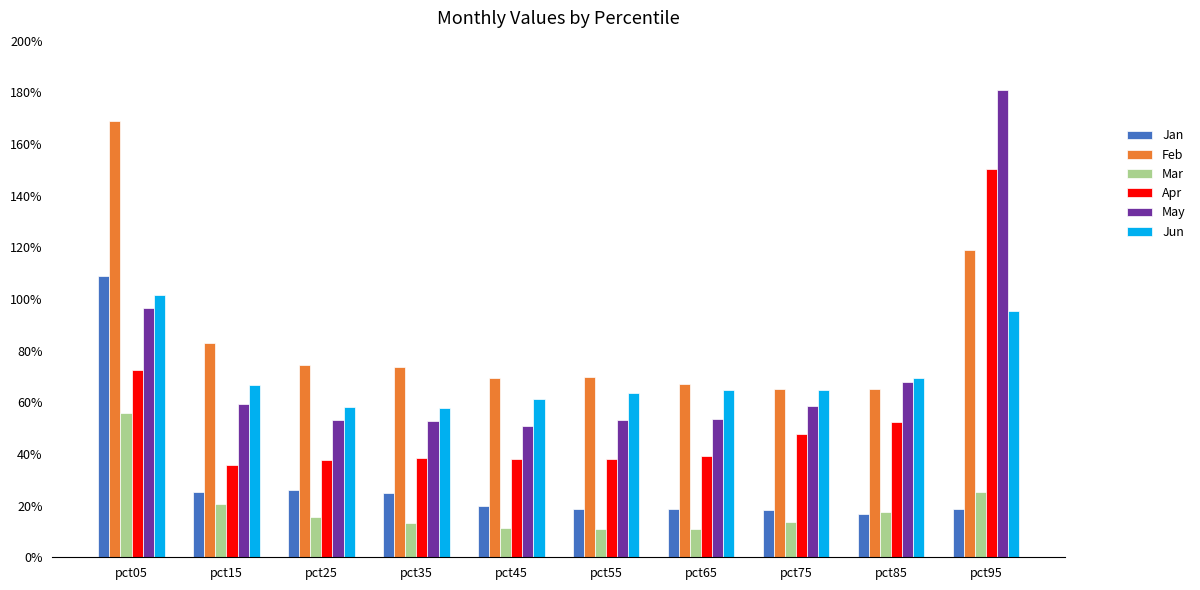

How many Mar values are between 0 and 1?

10